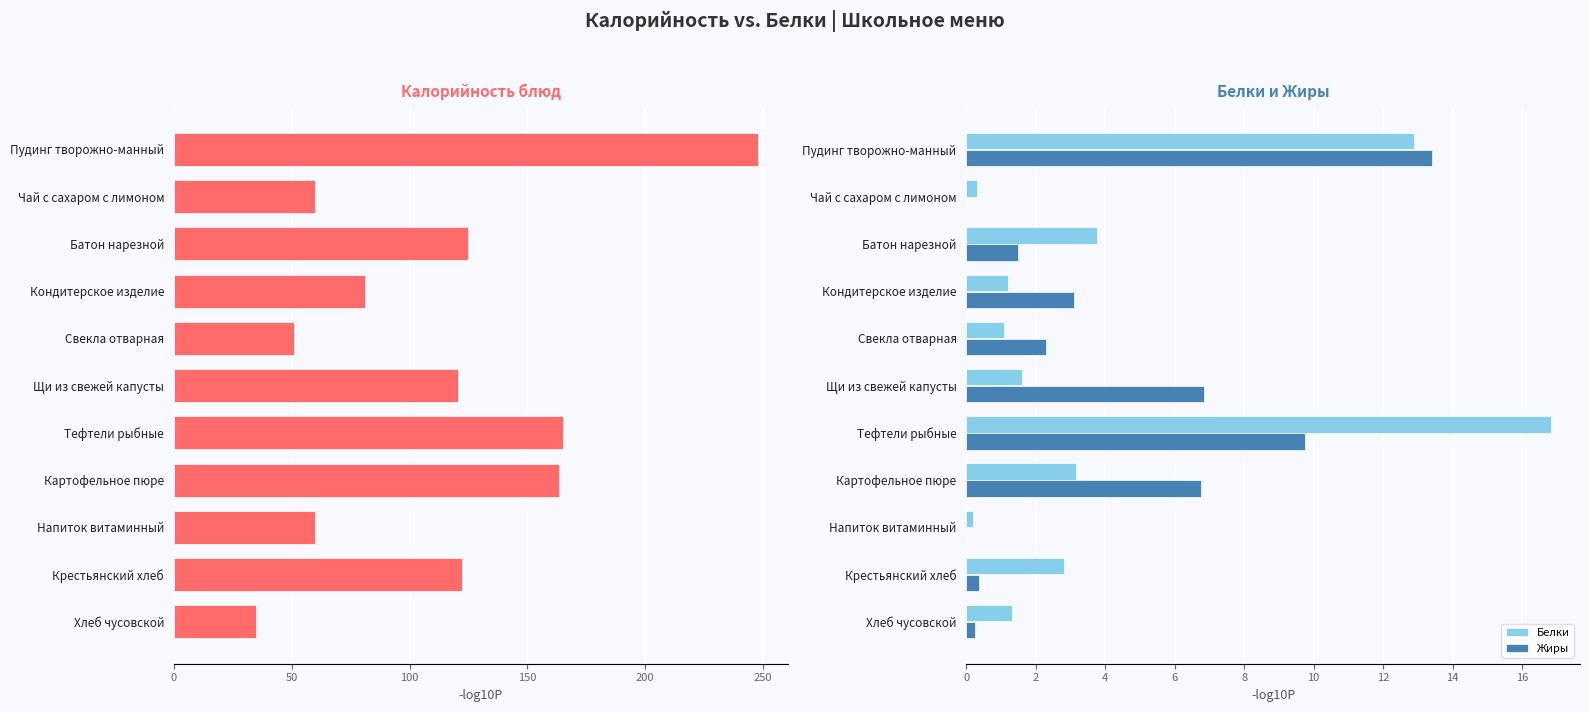

What is the average value of the Калорийность series?

111.9